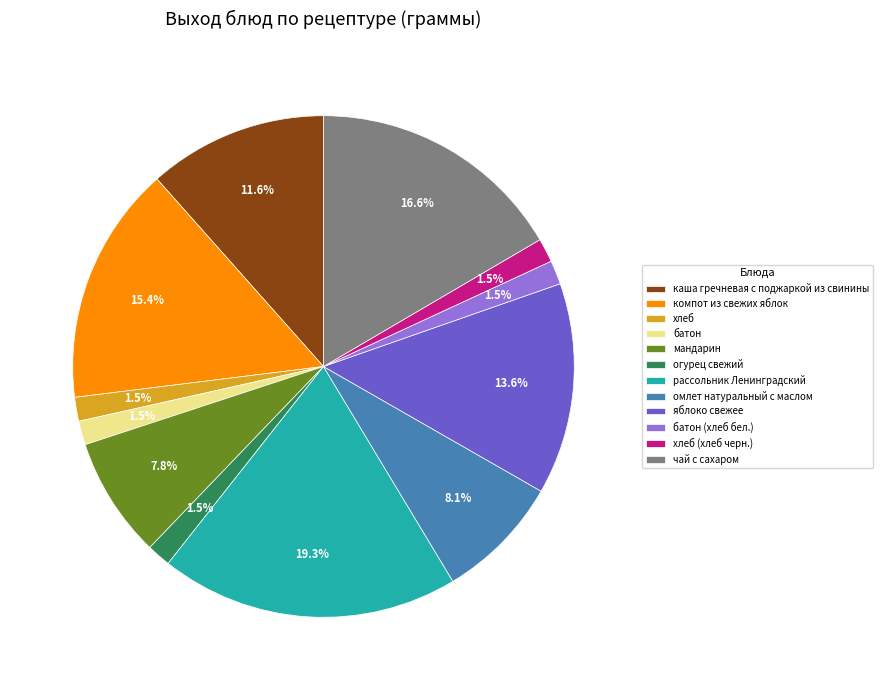

How many segments does this pie chart have?

12